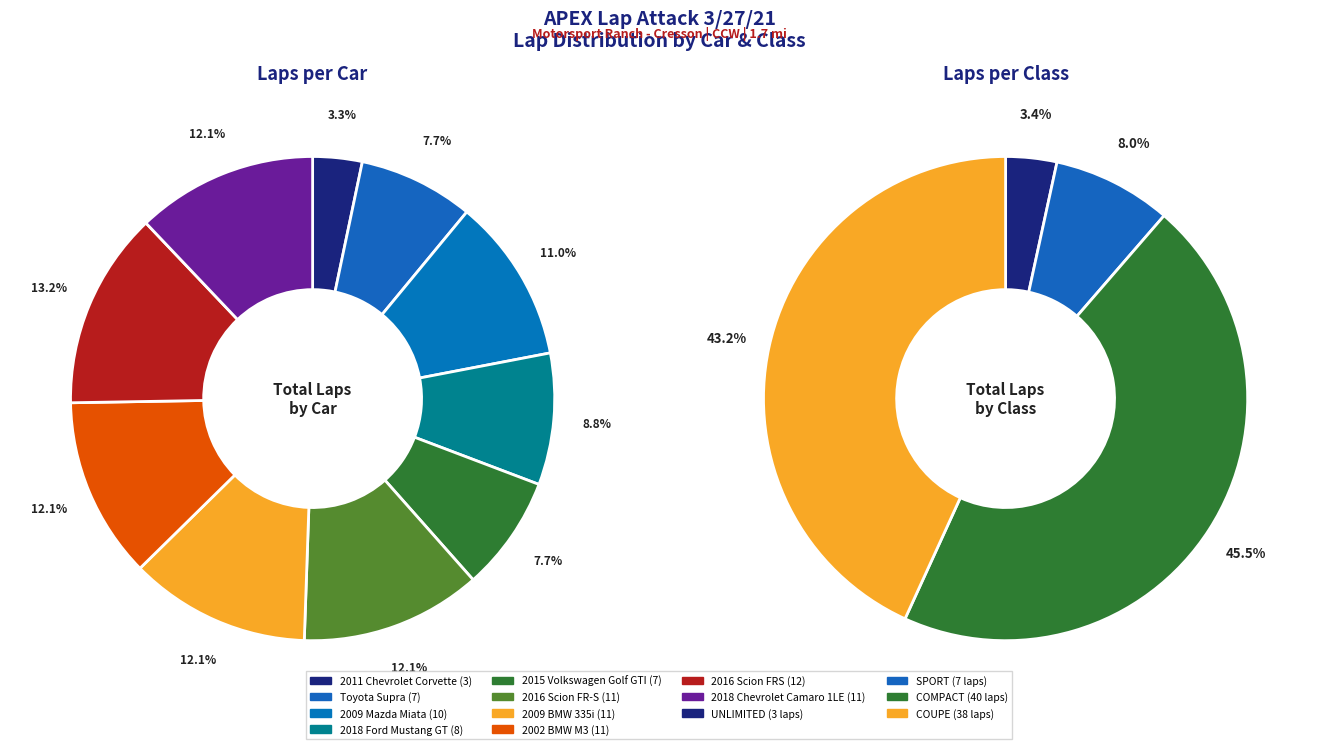

To the nearest percent, what is the difference between the 2015 Volkswagen Golf GTI and 2009 BMW 335i slice percentages?

4%